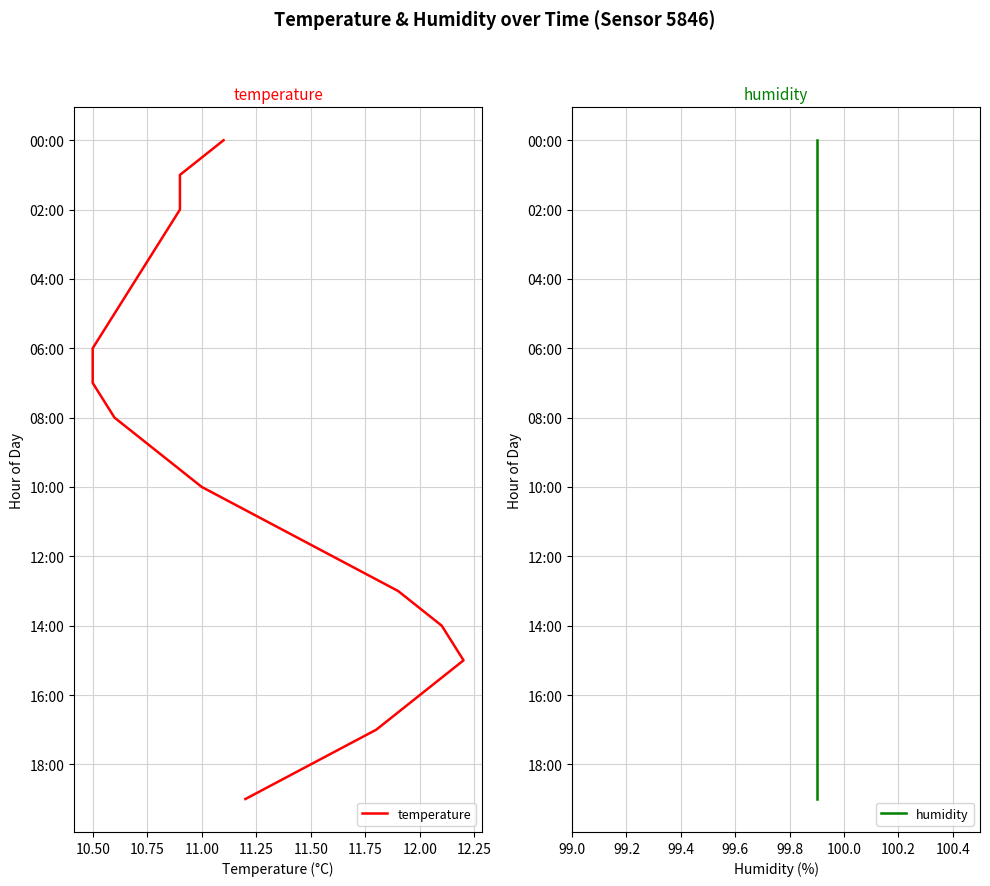

How many data points in temperature are less than 10?

10